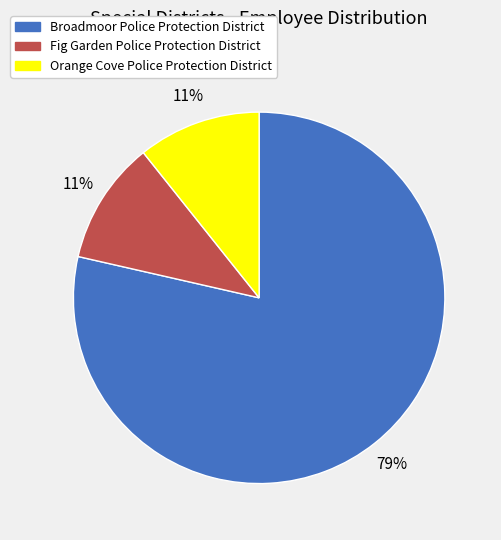

Is Orange Cove Police Protection District the majority of the pie?

No